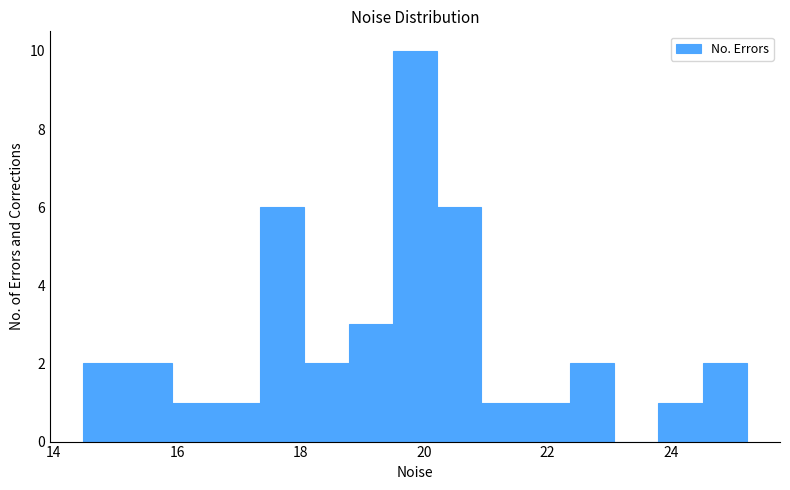

Around what value on the x-axis is the tallest bar? Give the approximate position of its centre, as read against the axis.

19.8